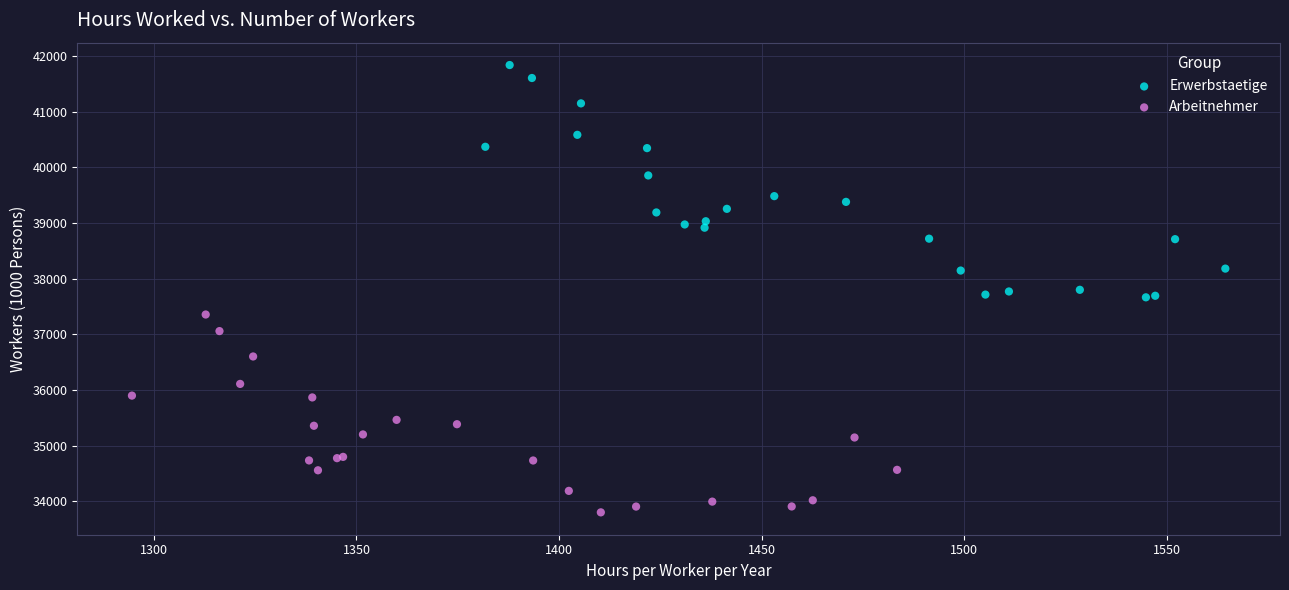

What are all the series names shown in the legend?

Erwerbstaetige, Arbeitnehmer